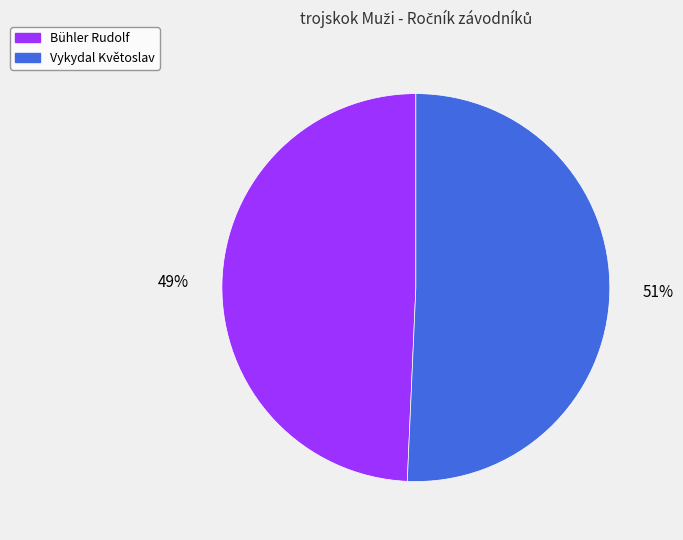

Which slice is the smallest?

Bühler Rudolf